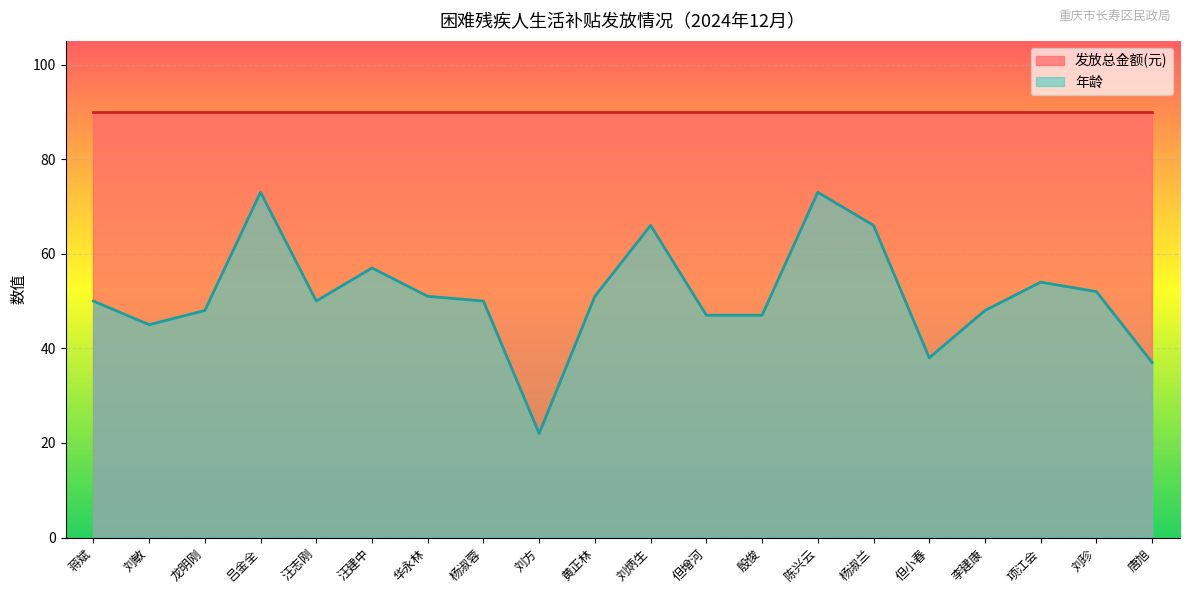

What is the label of the 10th point from the right?

刘炳生